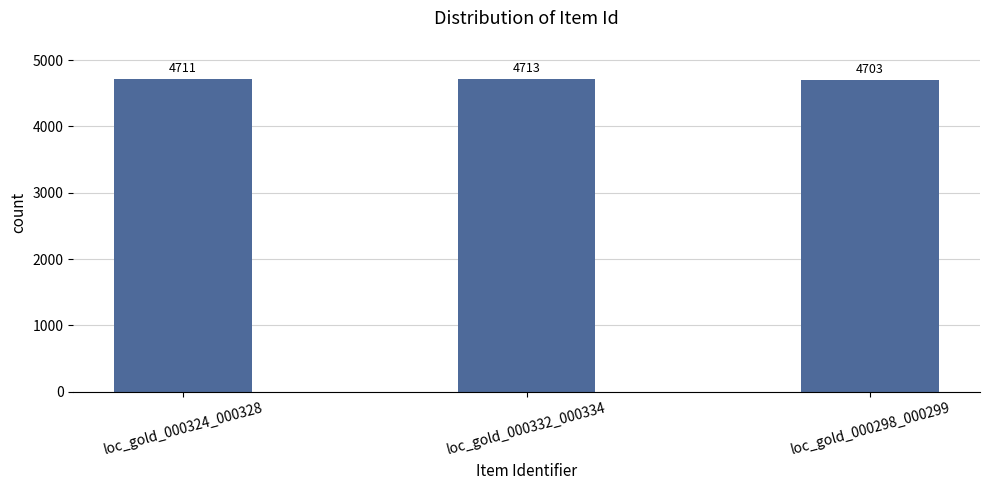

True or false: the data shows 4703 at loc_gold_000298_000299.

True